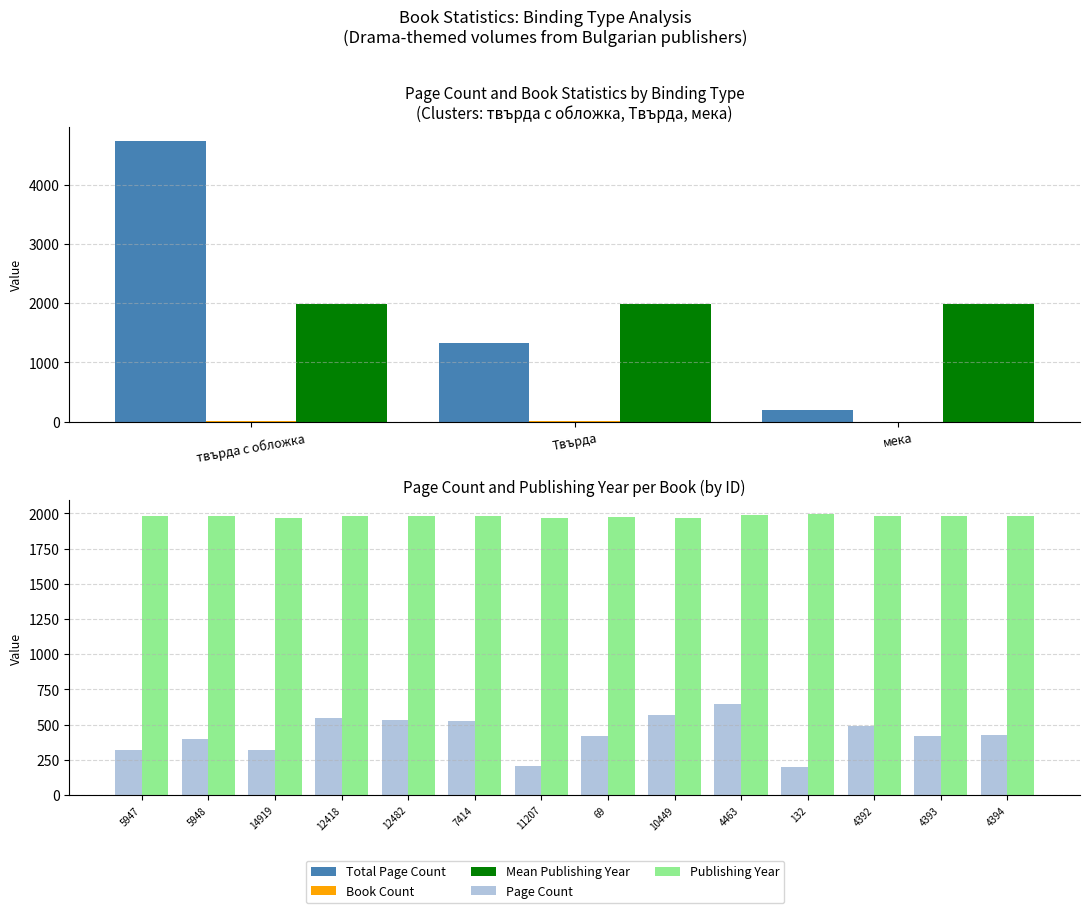

How many bars are there in each group?

2